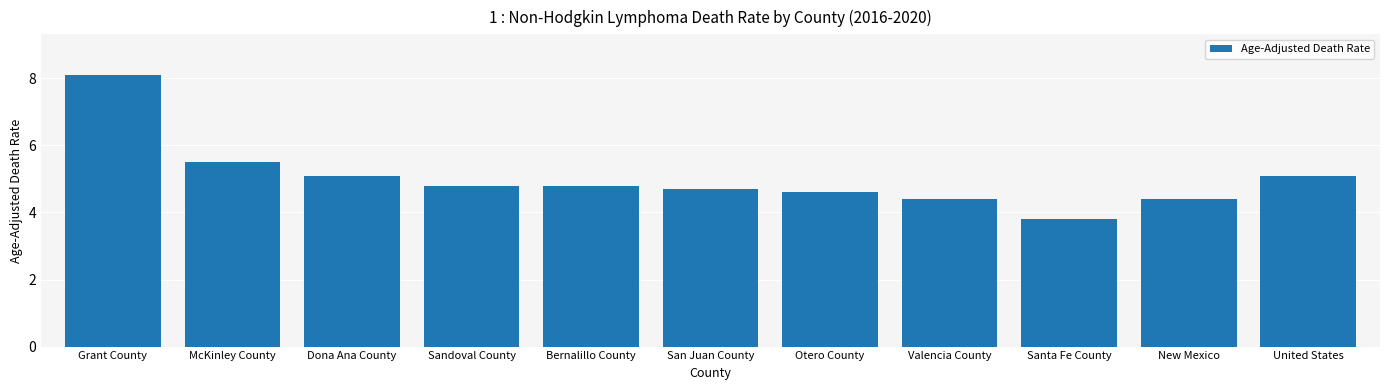

Reading left to right, transcribe all the data shown in this chart.

8.1	5.5	5.1	4.8	4.8	4.7	4.6	4.4	3.8	4.4	5.1